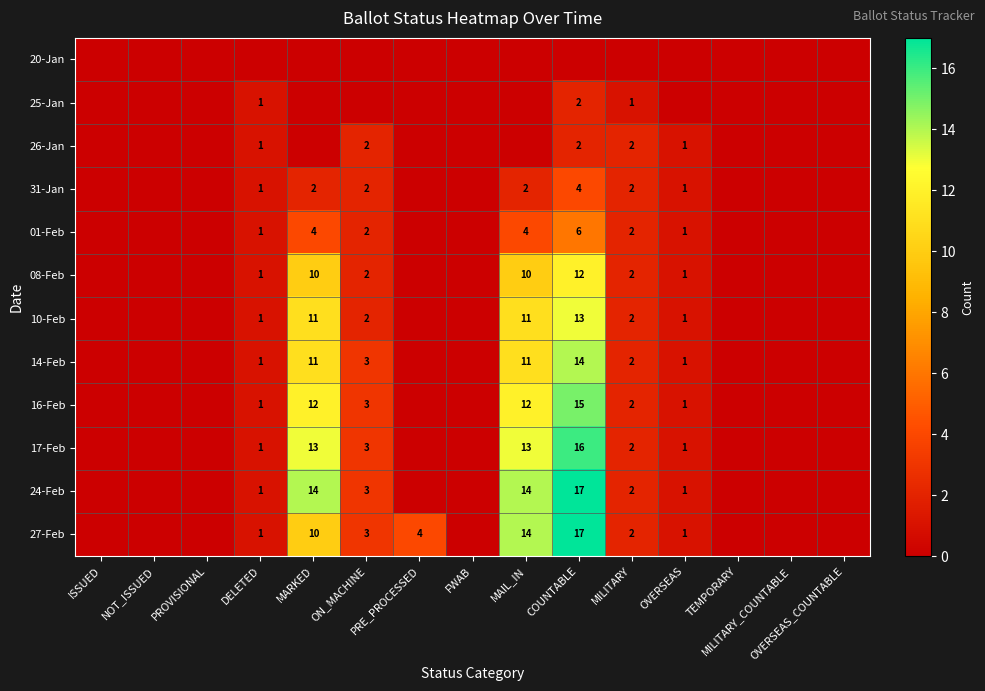

Between OVERSEAS and OVERSEAS_COUNTABLE, which is larger?

OVERSEAS